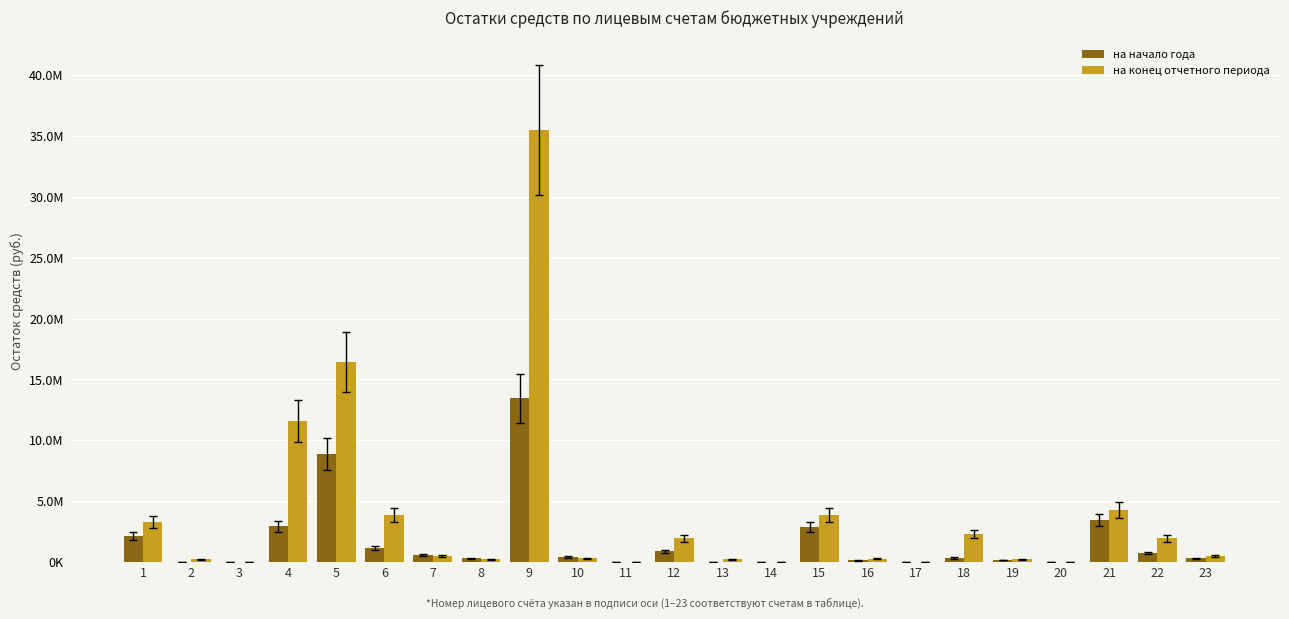

Which series has the largest total across all categories?

на конец отчетного периода